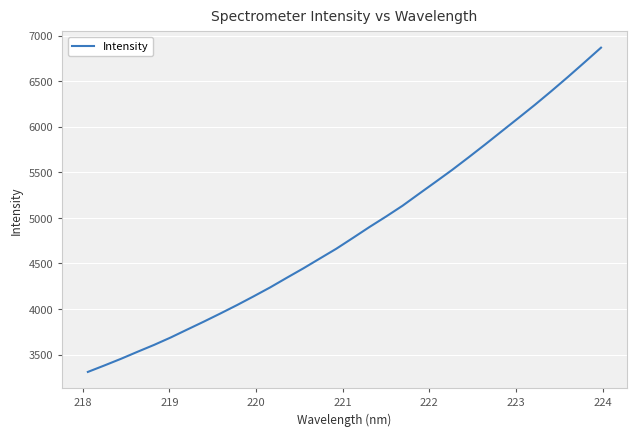

How many distinct data groups are displayed?

1